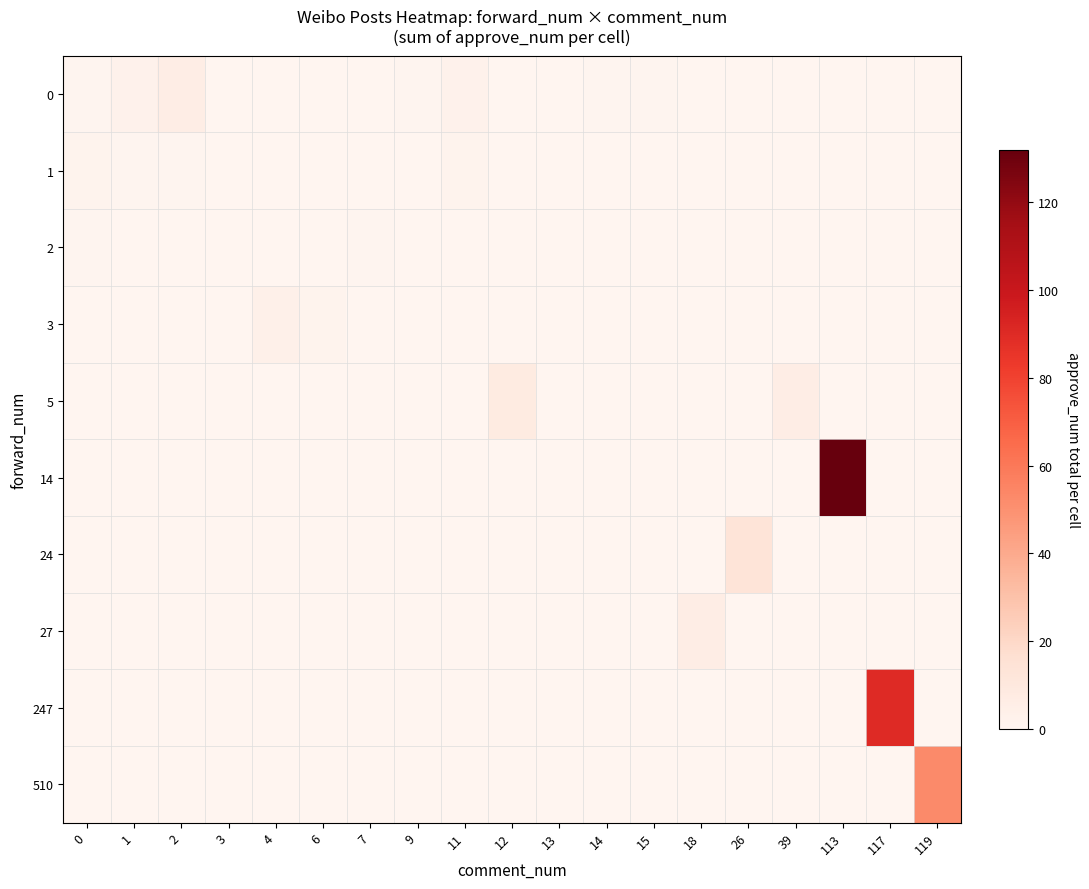

Reading left to right, transcribe all the data shown in this chart.

0: 0=1	1=3	2=6	3=0	4=0	6=0	7=0	9=1	11=3	12=0	13=0	14=1	15=1	18=0	26=0	39=0	113=0	117=0	119=0
1: 0=2	1=1	2=1	3=0	4=0	6=0	7=0	9=0	11=2	12=0	13=0	14=0	15=0	18=0	26=0	39=0	113=0	117=0	119=0
2: 0=1	1=0	2=0	3=0	4=0	6=0	7=1	9=0	11=0	12=0	13=0	14=0	15=0	18=0	26=0	39=0	113=0	117=0	119=0
3: 0=0	1=0	2=0	3=0	4=4	6=2	7=0	9=0	11=0	12=0	13=0	14=0	15=0	18=0	26=0	39=0	113=0	117=0	119=0
5: 0=0	1=0	2=0	3=0	4=0	6=0	7=0	9=0	11=0	12=8	13=0	14=0	15=0	18=0	26=0	39=6	113=0	117=0	119=0
14: 0=0	1=0	2=0	3=0	4=0	6=0	7=0	9=0	11=0	12=0	13=0	14=0	15=0	18=0	26=0	39=0	113=132	117=0	119=0
24: 0=0	1=0	2=0	3=0	4=0	6=0	7=0	9=0	11=0	12=0	13=0	14=0	15=0	18=0	26=13	39=0	113=0	117=0	119=0
27: 0=0	1=0	2=0	3=0	4=0	6=0	7=0	9=0	11=0	12=0	13=0	14=0	15=0	18=6	26=0	39=0	113=0	117=0	119=0
247: 0=0	1=0	2=0	3=0	4=0	6=0	7=0	9=0	11=0	12=0	13=0	14=0	15=0	18=0	26=0	39=0	113=0	117=90	119=0
510: 0=0	1=0	2=0	3=0	4=0	6=0	7=0	9=0	11=0	12=0	13=0	14=0	15=0	18=0	26=0	39=0	113=0	117=0	119=53